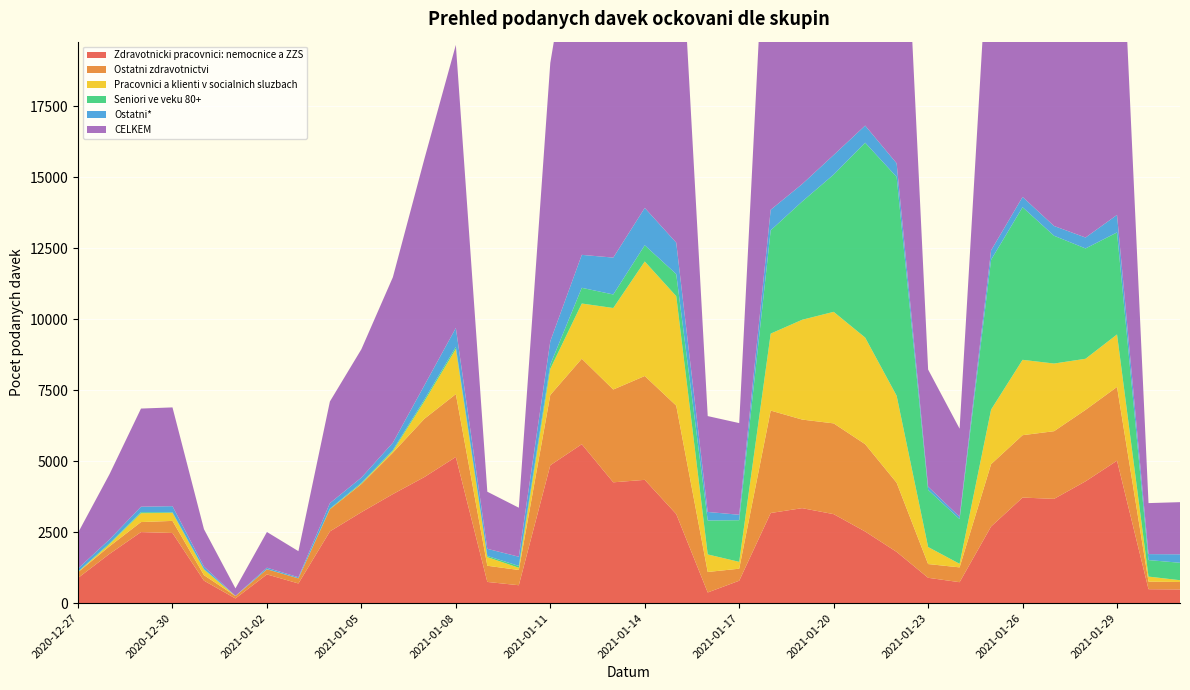

Reading right to left, list all the values displayed in this chart.

Zdravotnicki pracovnici: nemocnice a ZZS: 483	492	5019	4292	3674	3720	2701	739	894	1806	2524	3136	3347	3176	791	377	3139	4344	4257	5599	4859	632	748	5150	4442	3842	3204	2528	694	1013	166	793	2472	2504	1736	888
Ostatni zdravotnictvi: 263	266	2598	2517	2384	2197	2195	522	484	2437	3076	3197	3120	3608	423	722	3819	3658	3269	3011	2475	537	570	2214	2052	1460	992	780	179	180	83	194	426	353	267	202
Pracovnici a klienti v socialnich sluzbach: 63	178	1849	1800	2383	2655	1923	125	600	3064	3756	3929	3516	2711	241	618	3856	4034	2871	1945	921	78	304	1589	615	55	12	3	2	0	4	195	283	312	76	10
Seniori ve veku 80+: 614	582	3593	3886	4501	5375	5277	1574	2012	7708	6864	4835	4165	3639	1467	1194	778	572	477	553	148	65	41	73	63	38	31	20	3	5	1	20	19	36	30	12
Ostatni*: 298	210	617	385	344	362	332	85	114	480	603	690	615	724	192	302	1108	1315	1299	1161	825	324	251	669	501	257	184	193	35	51	3	87	217	193	135	107
CELKEM: 1837	1797	13949	13108	13432	14434	12539	3101	4126	15742	17199	16145	15099	14256	3229	3377	13937	15199	13502	13407	9803	1726	2012	9970	7973	5831	4522	3580	919	1258	264	1317	3479	3457	2299	1261